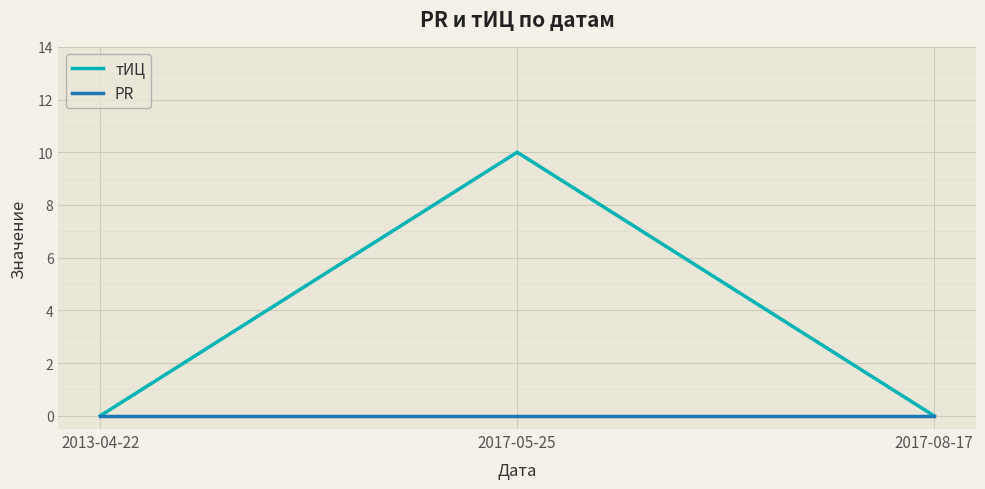

What are all the series names shown in the legend?

тИЦ, PR